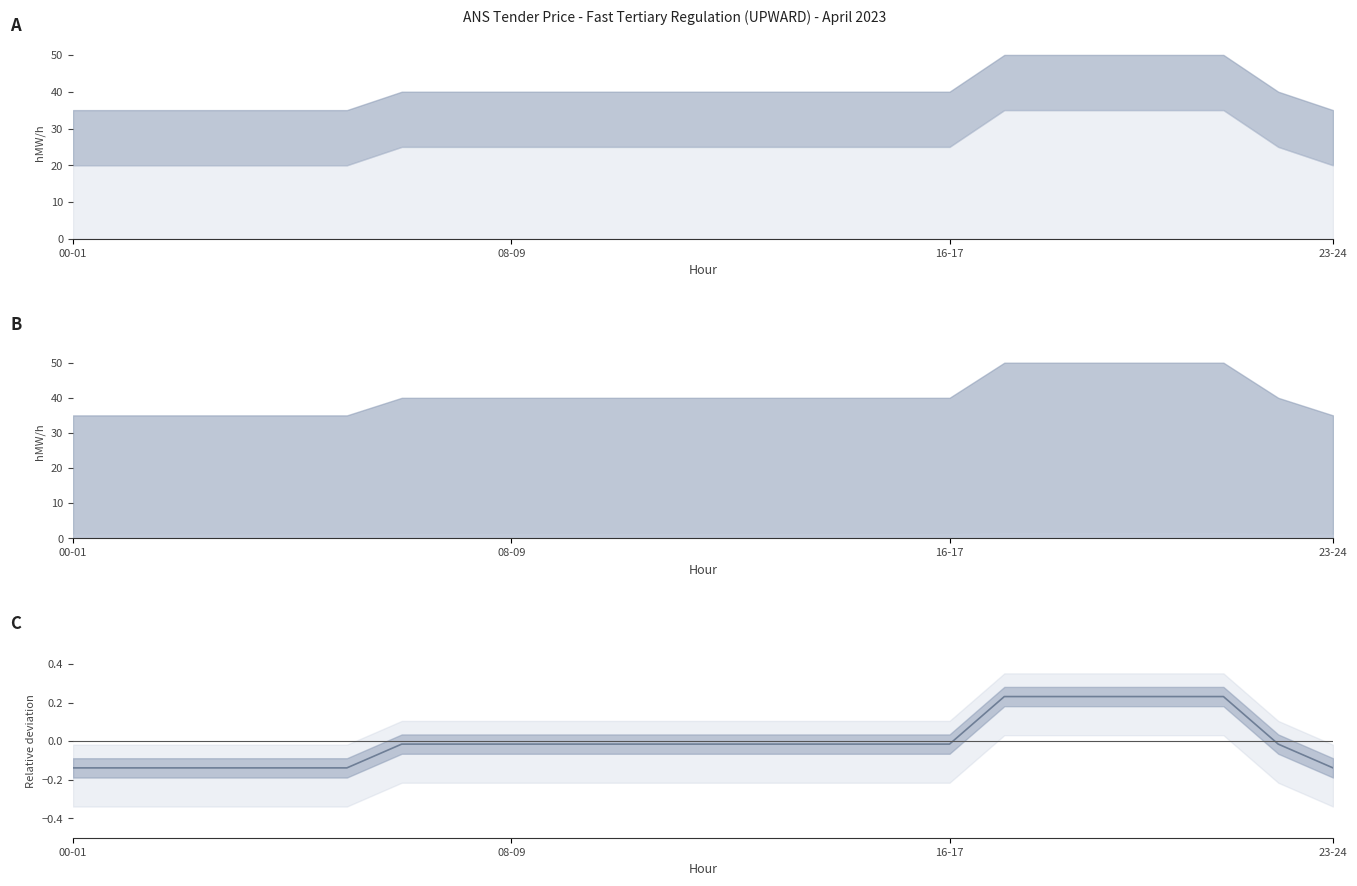

Count the number of categories in the chart.

24